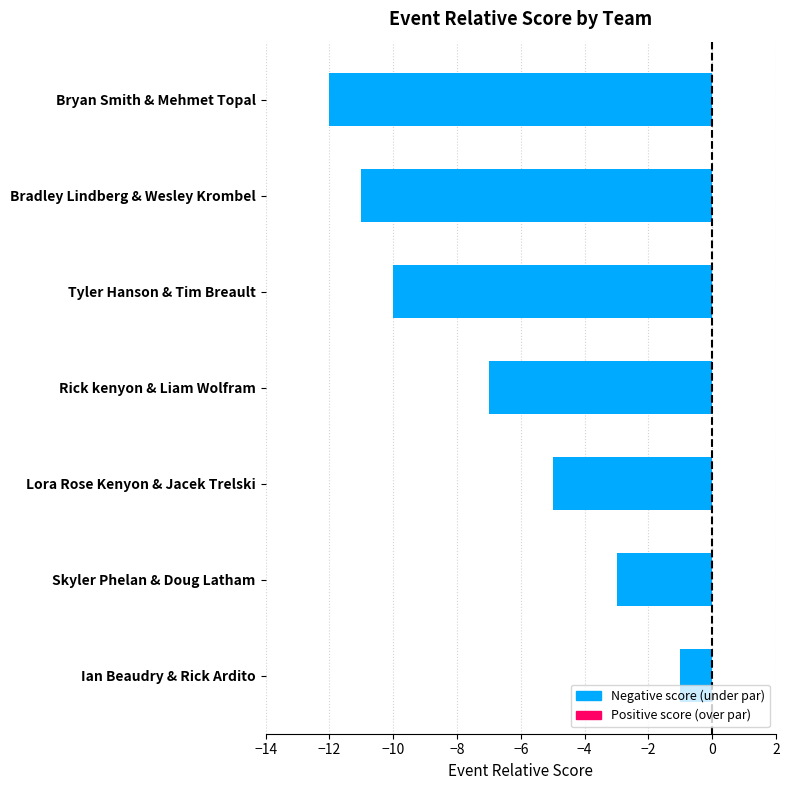

The value at Skyler Phelan & Doug Latham is -3. True or false?

True